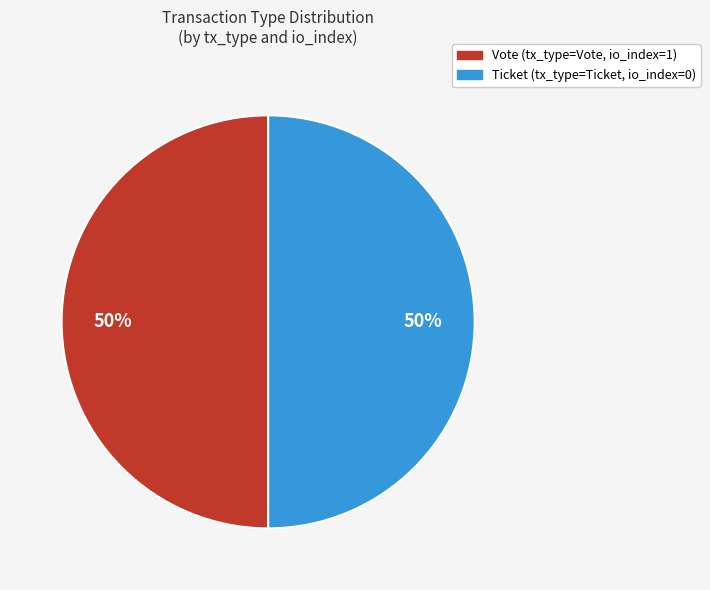

To the nearest percent, what is the difference between the largest and smallest slice percentages?

0%